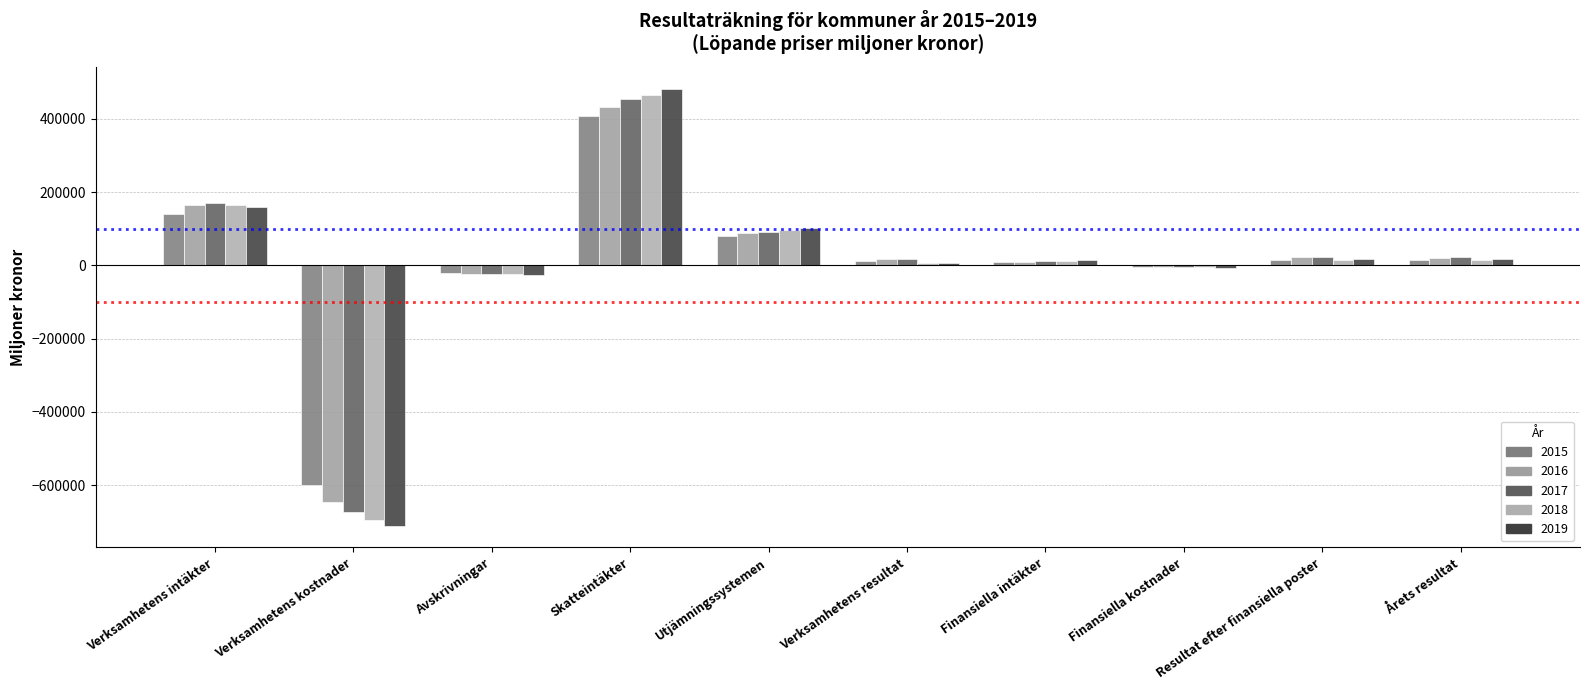

What is the minimum value shown in the chart?

-710631.0